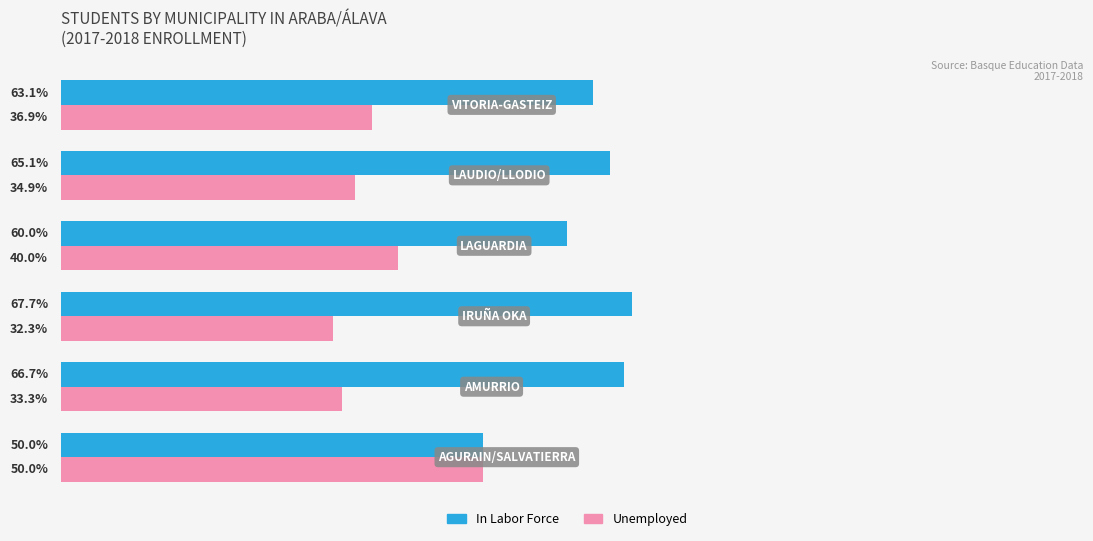

List the series in order of their overall mean, lowest first.

Unemployed, In Labor Force